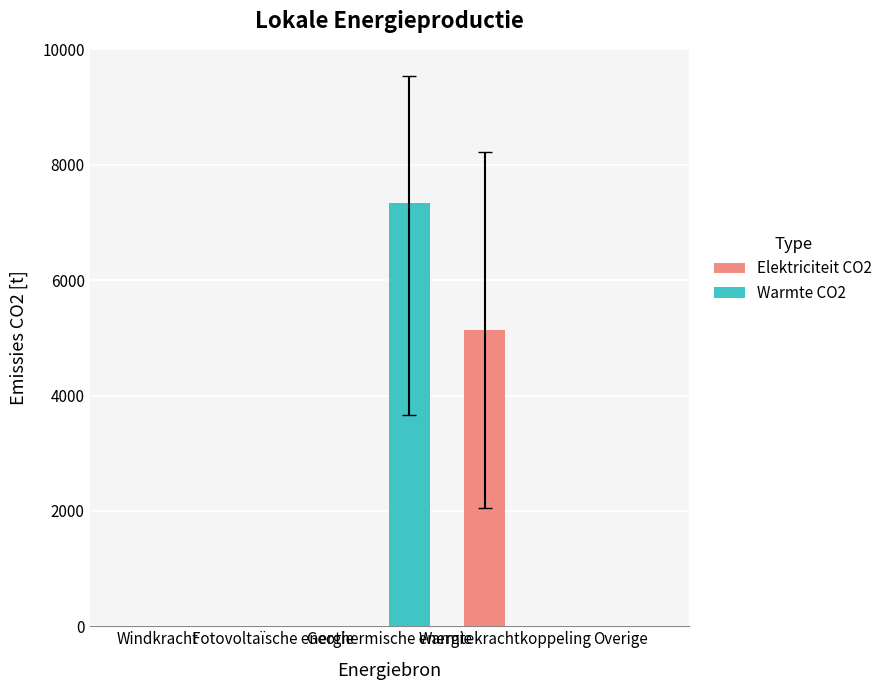

True or false: Elektriciteit CO2 has a value of -2645.0 at Windkracht.

False